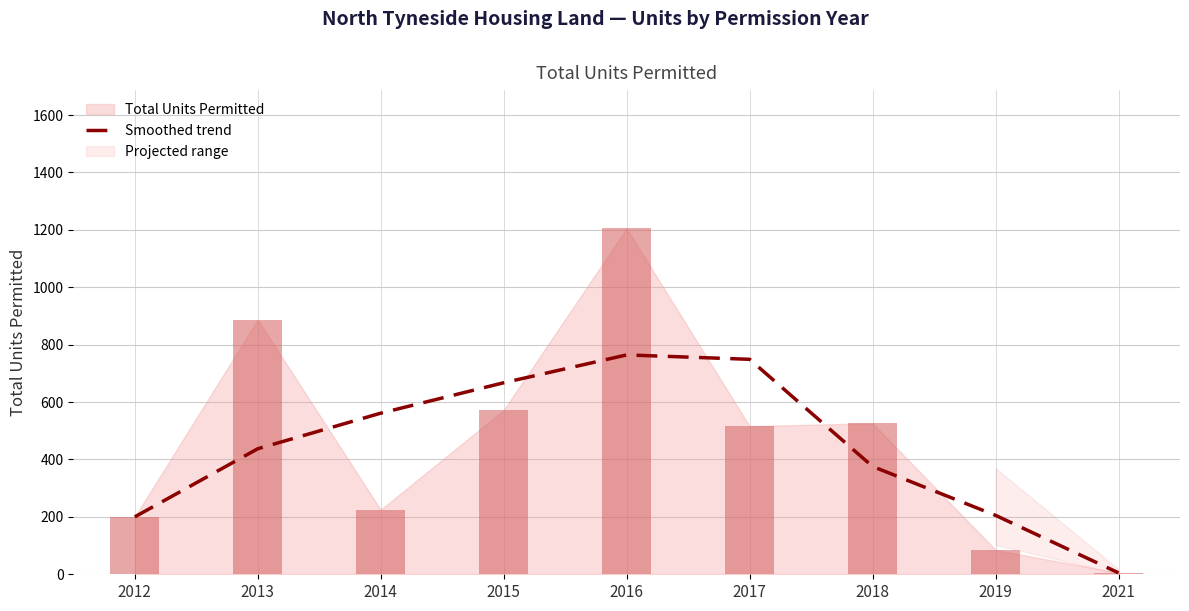

True or false: Smoothed trend has a value of 205.3 at 2019.

True